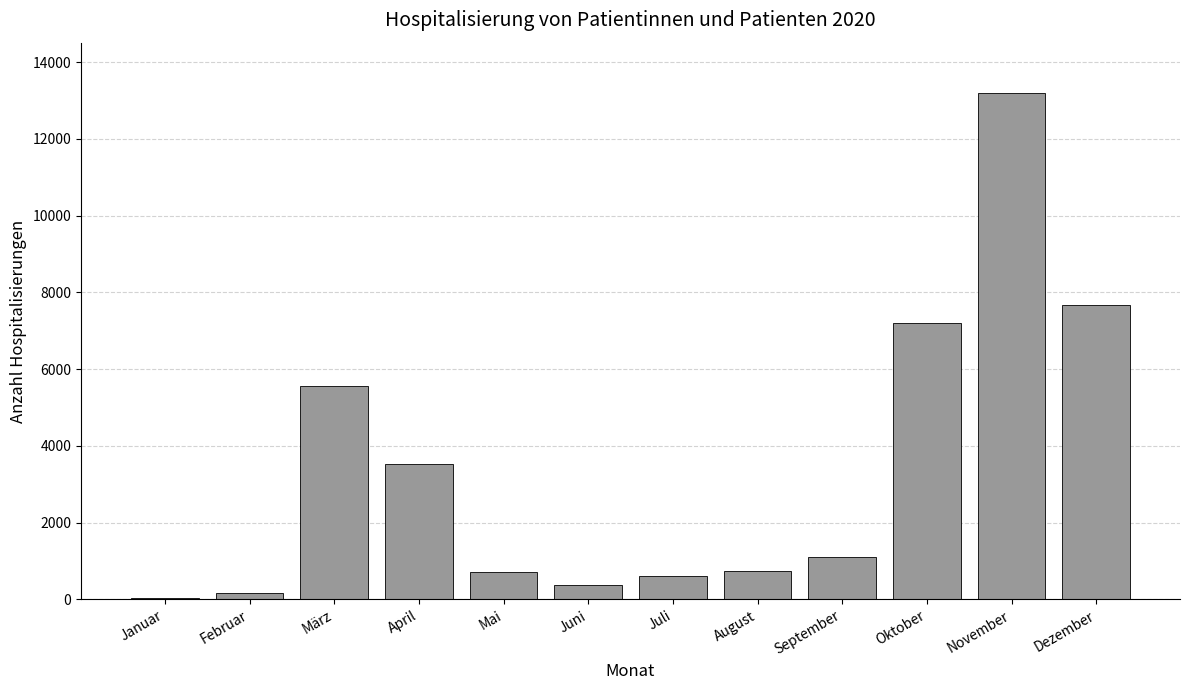

What is the greatest value displayed?

13186